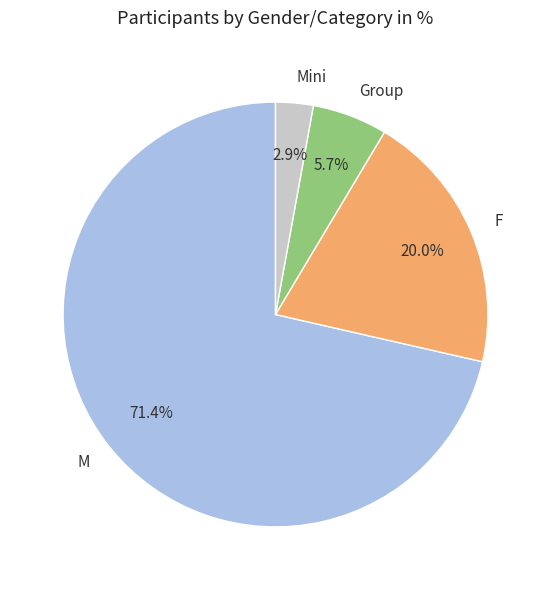

What percentage is the Mini slice, to the nearest percent?

3%